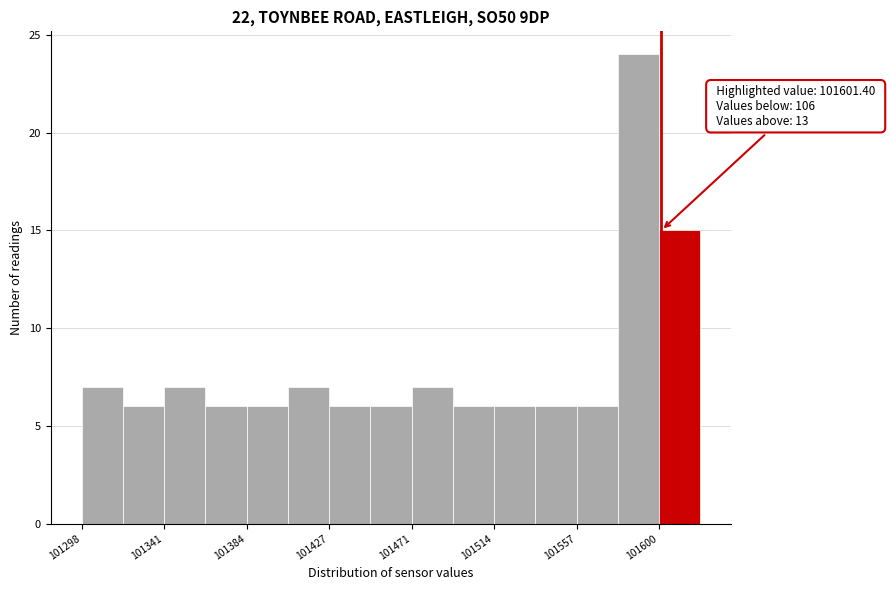

Over which range of the x-axis is the bar tallest?

101580 to 101600